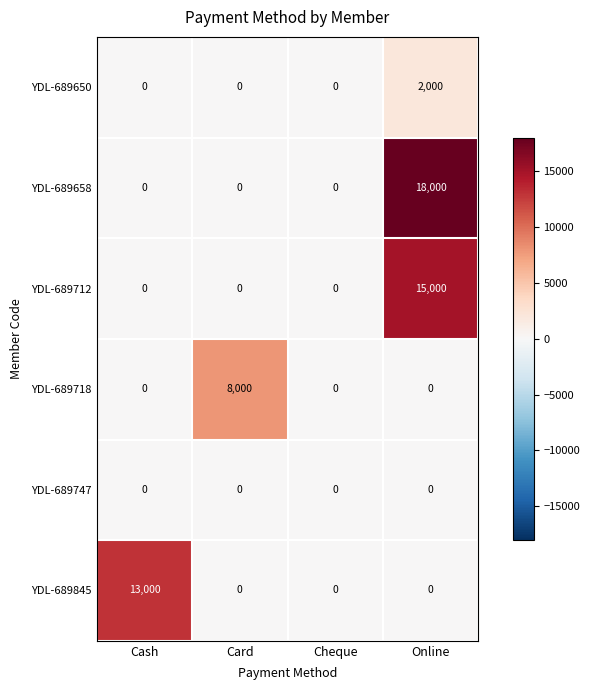

Which series has the largest total across all categories?

YDL-689658